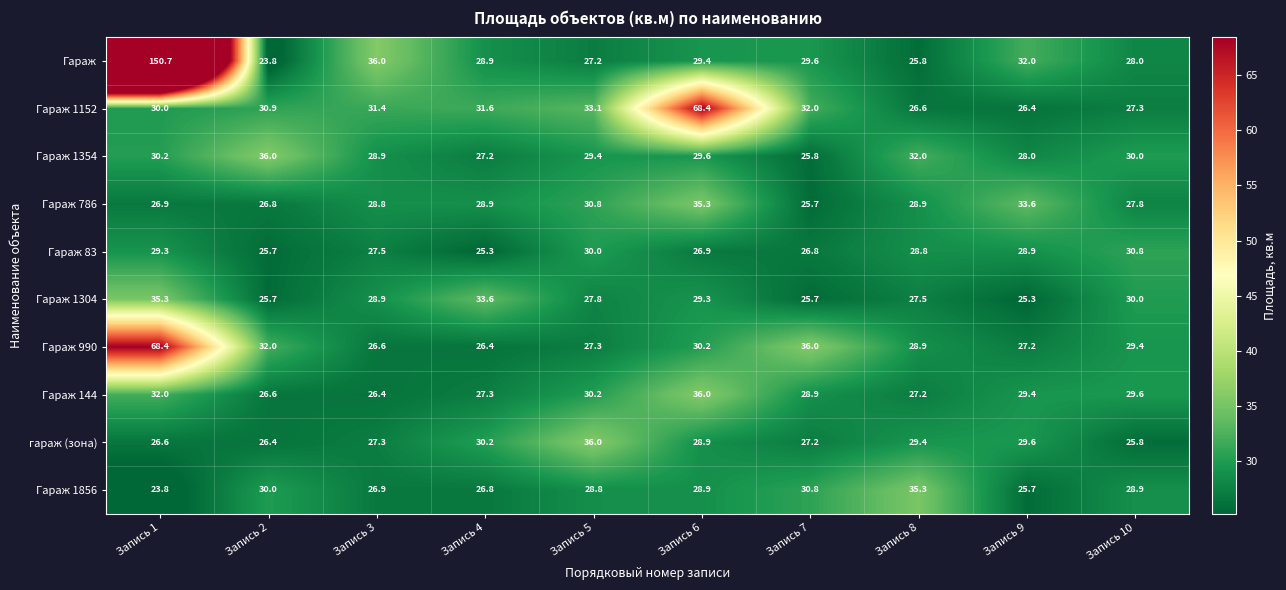

Which series changed the most between Запись 6 and Запись 7?

Гараж 1152